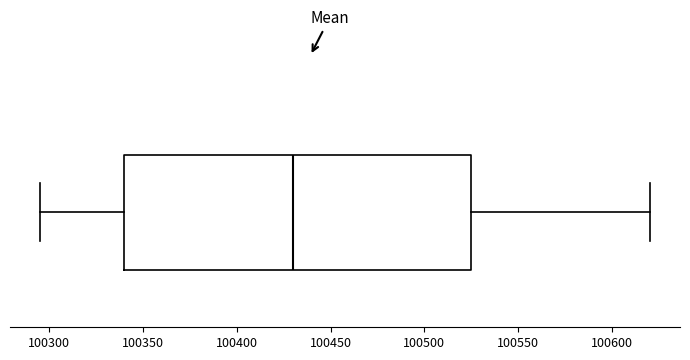

Transcribe this box plot: give where the median line is, the range the box spans, and where the two whiskers end, as read against the x-axis. The values are not printed on the chart, so give them approximately, as read against the axis.

median 100430, box 100340 to 100525, whiskers 100295 to 100620